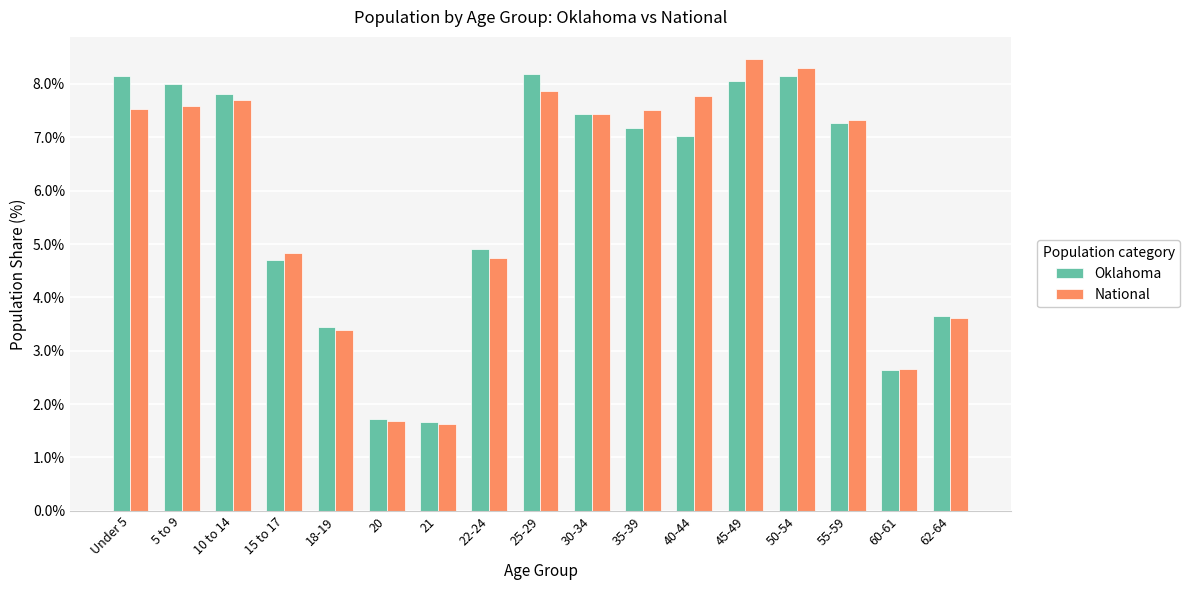

At how many categories does at least one series exceed 5?

10